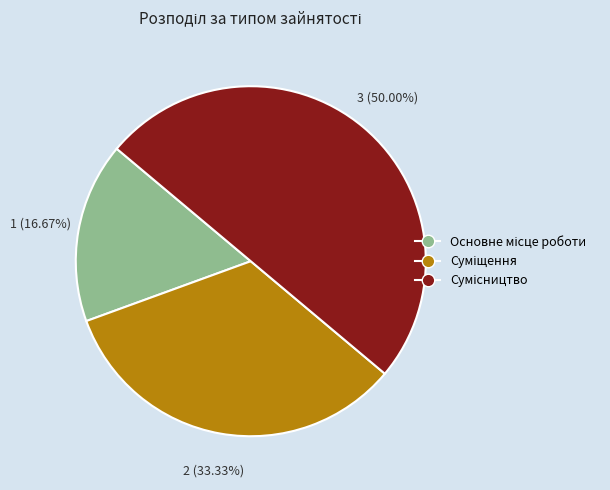

To the nearest percent, what is the difference between the largest and smallest slice percentages?

33%